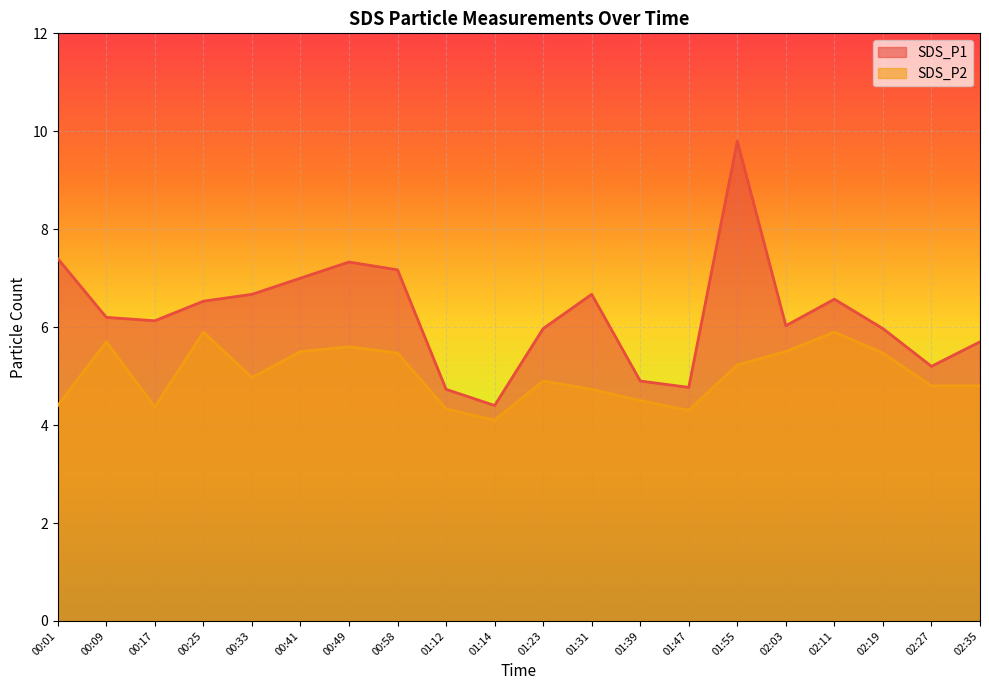

True or false: SDS_P1 and SDS_P2 cross at least once.

False